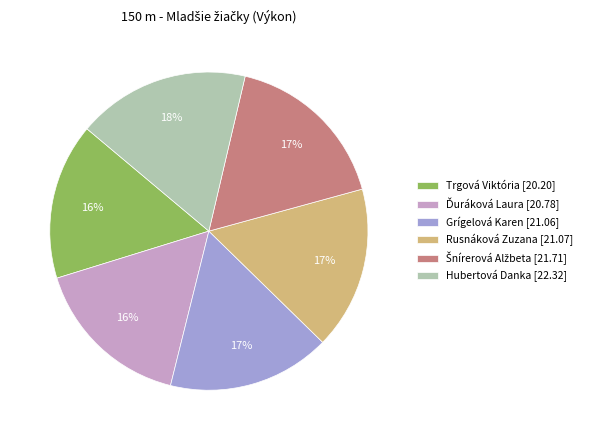

What percentage is the Trgová Viktória slice, to the nearest percent?

16%